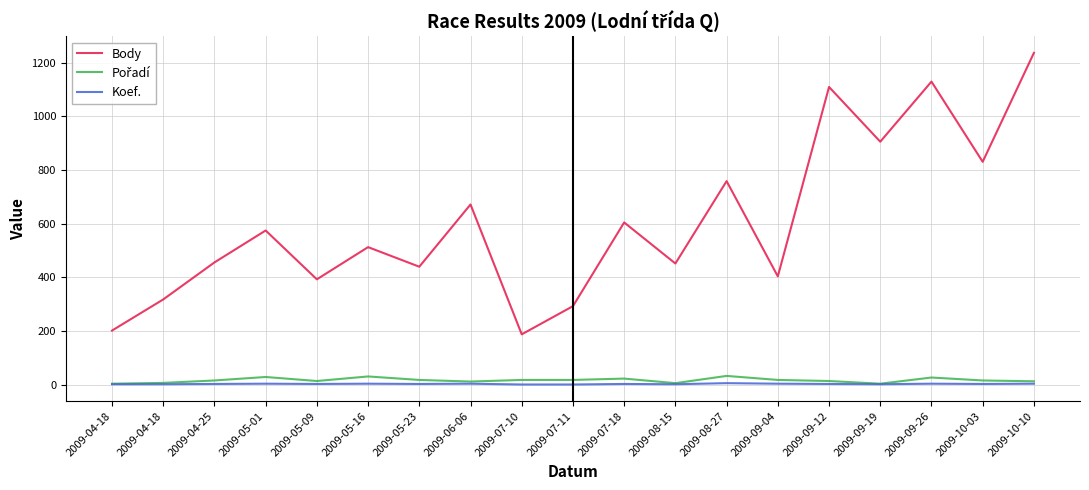

At which label does Body first exceed 513?

2009-05-01